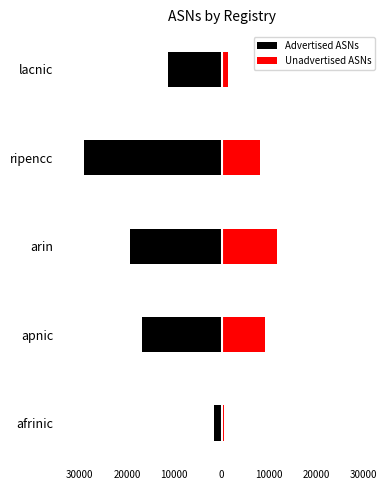

How many bars are there in total?

10